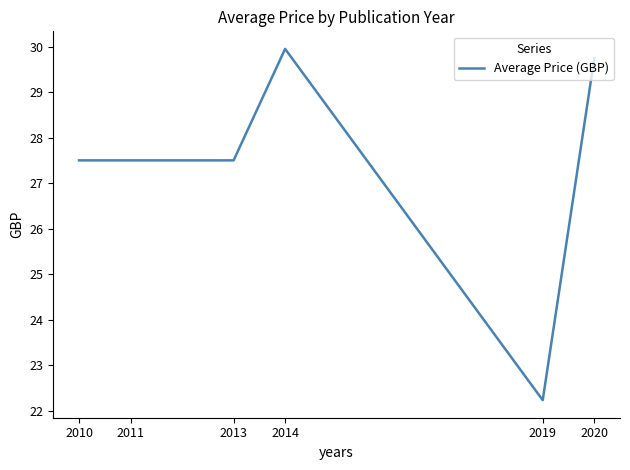

What is the difference between the values at 2011 and 2020?

2.2